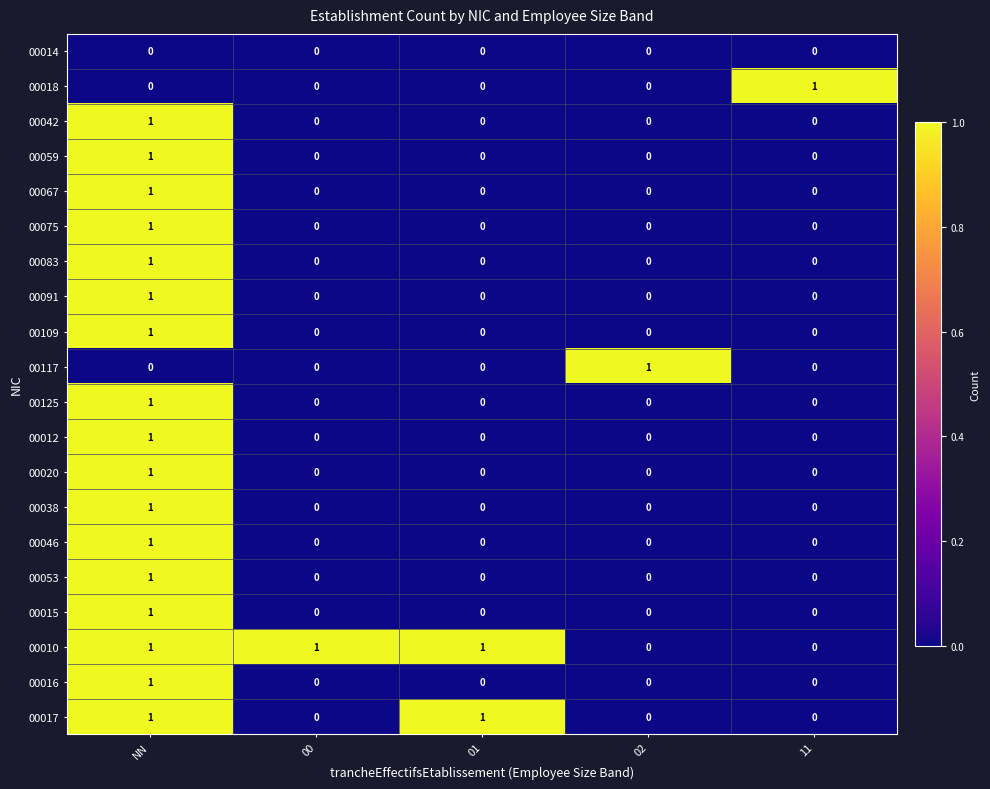

At how many categories does at least one series exceed 0?

5